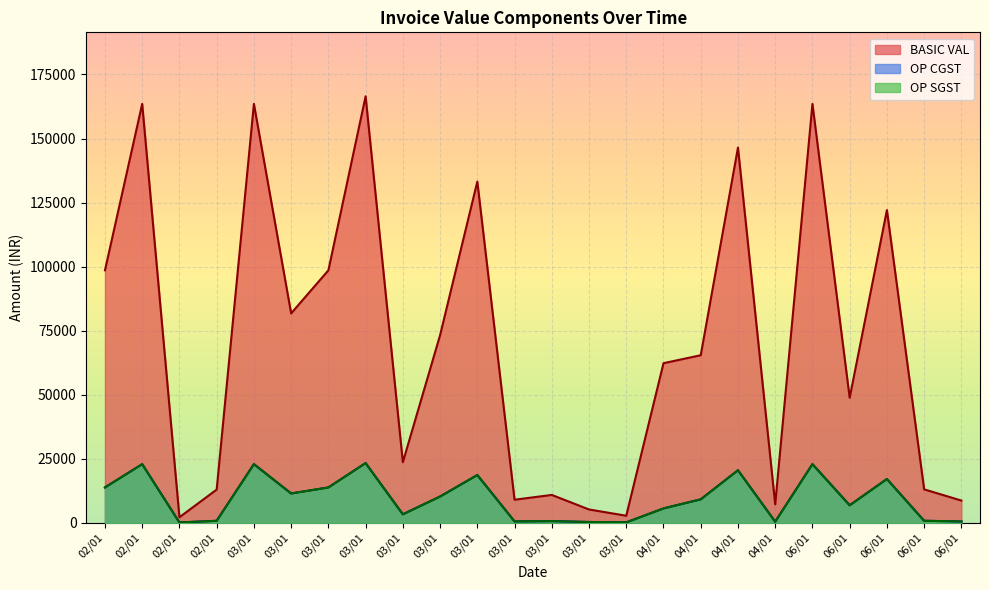

Does the chart display data point markers on the line(s)?

No